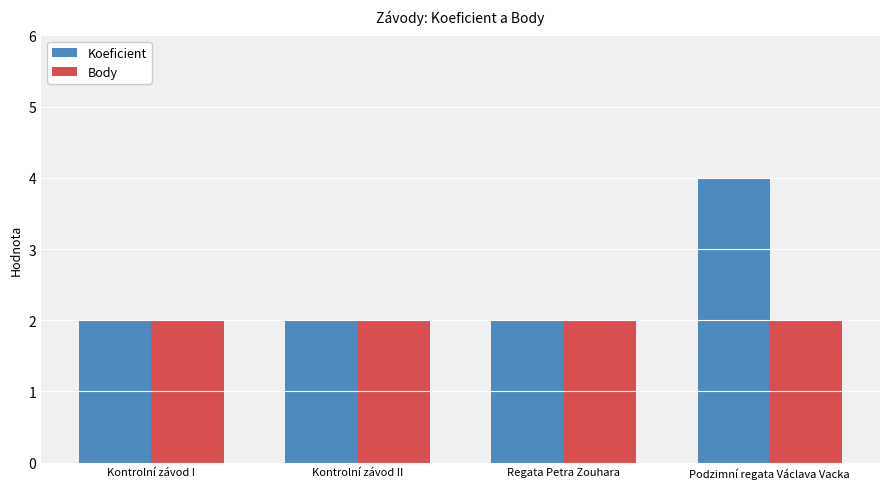

List the series in order of their peak value, highest first.

Koeficient, Body